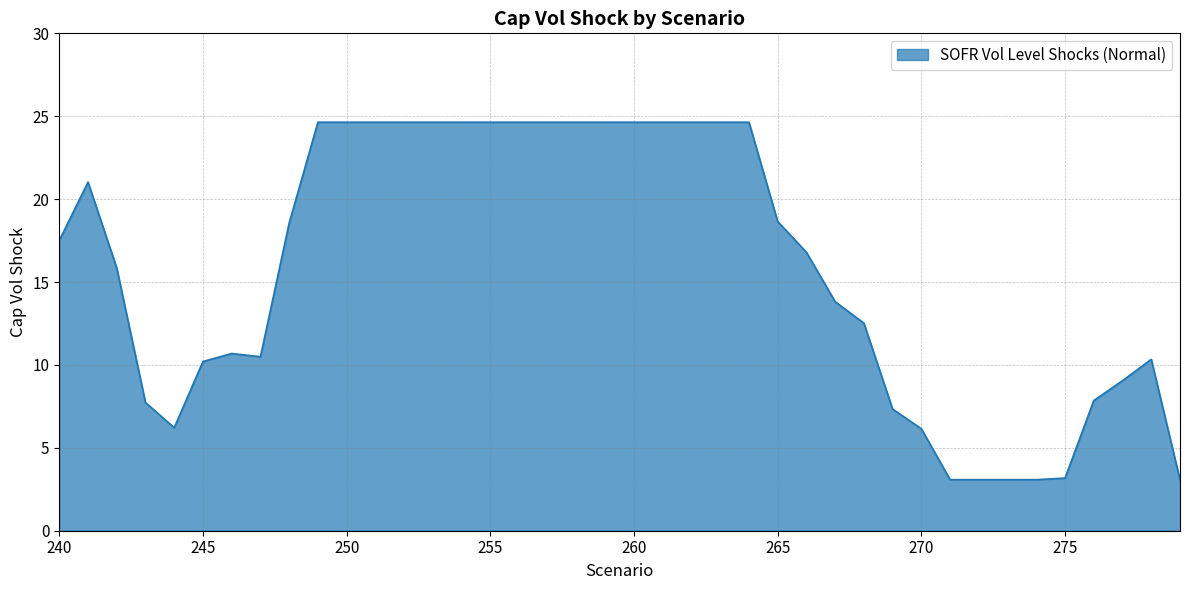

What is the minimum value shown in the chart?

3.1